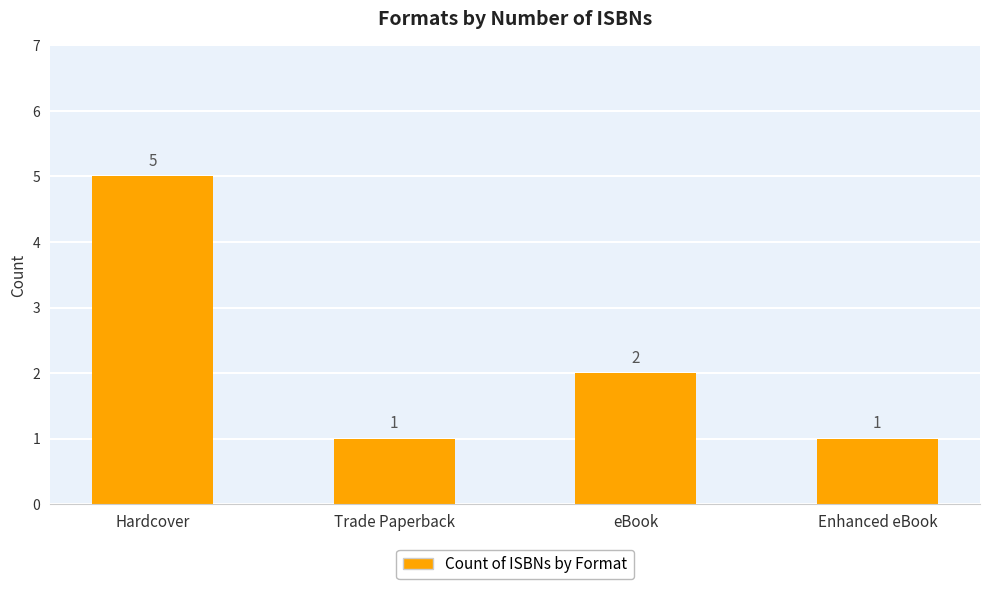

How many values are between 1 and 5?

4